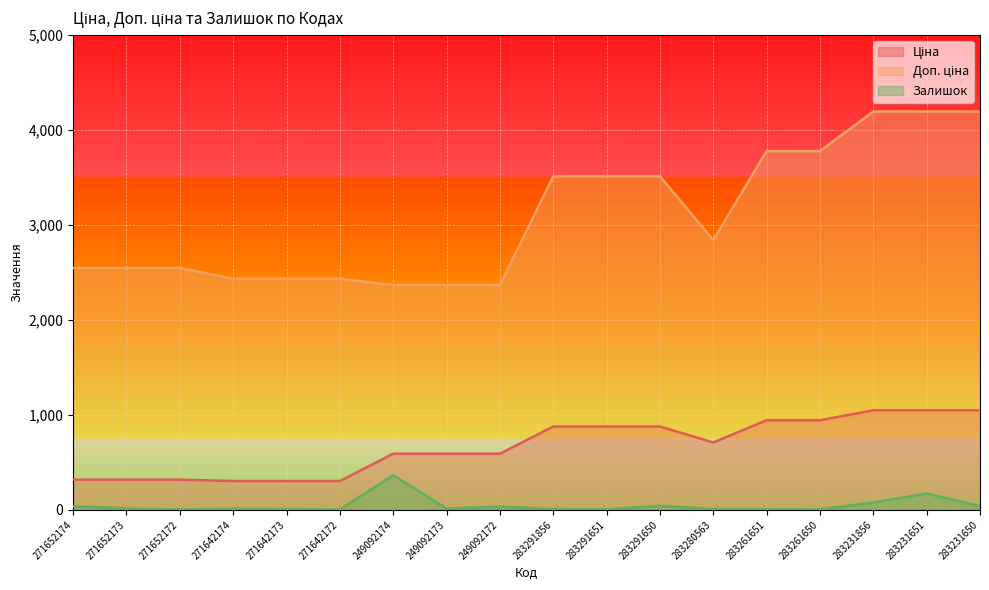

Which series has the largest range (max minus min)?

Доп. ціна